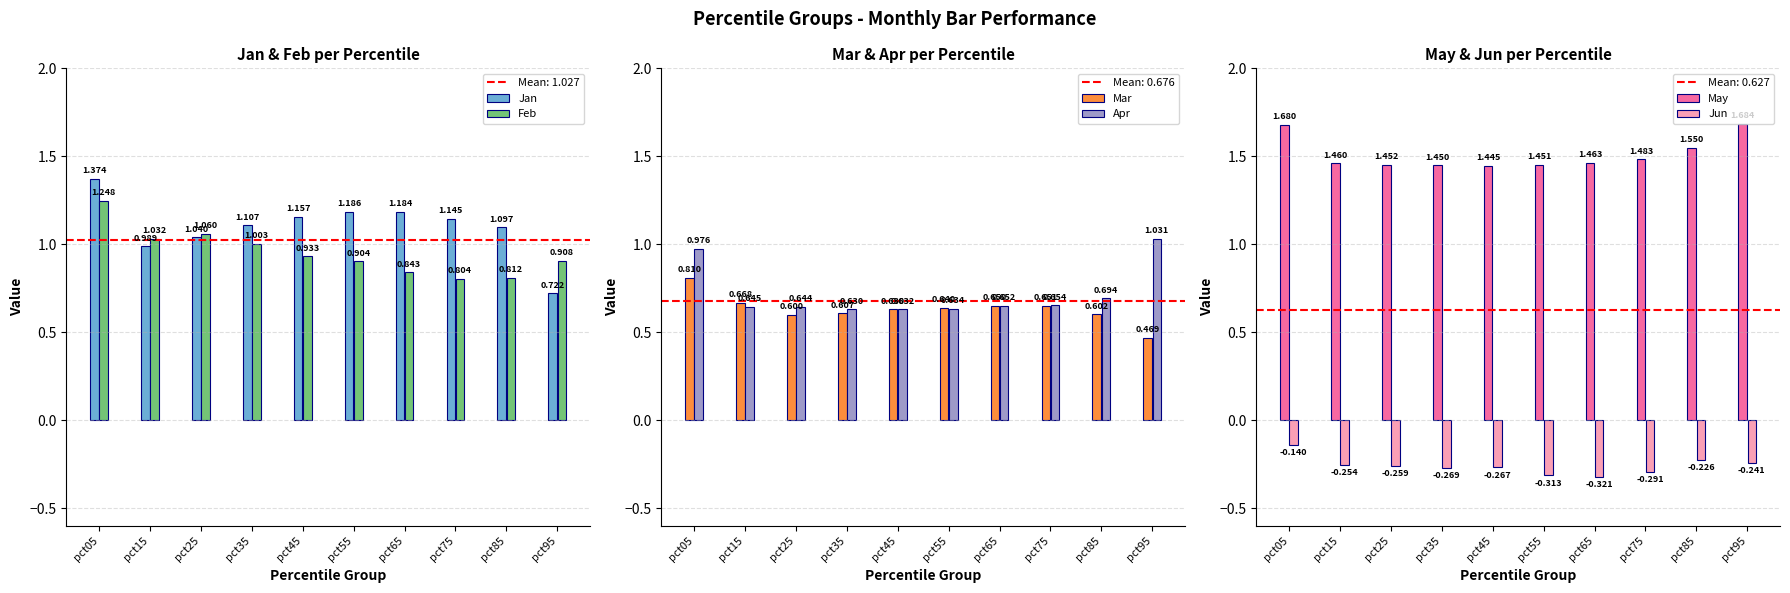

Where is Feb nearest to the value 1?

pct35